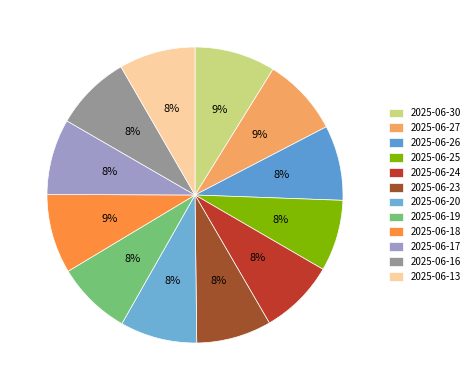

How much of the chart is everything except 2025-06-25?

92.2%